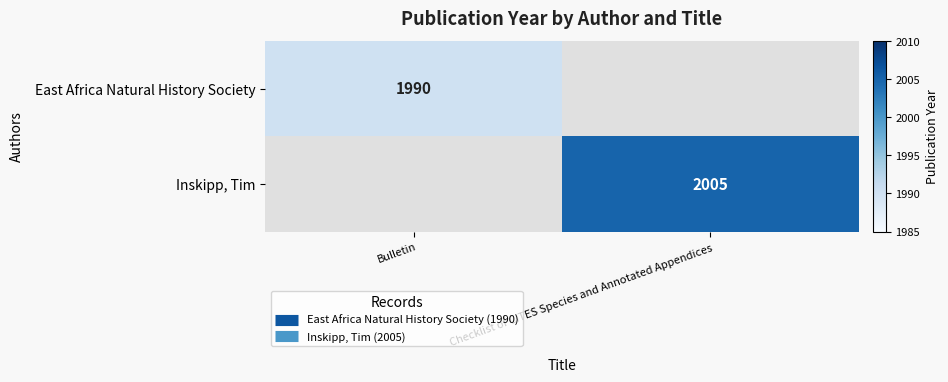

The East Africa Natural History Society series shows 0 at Checklist of CITES Species and Annotated Appendices. True or false?

True